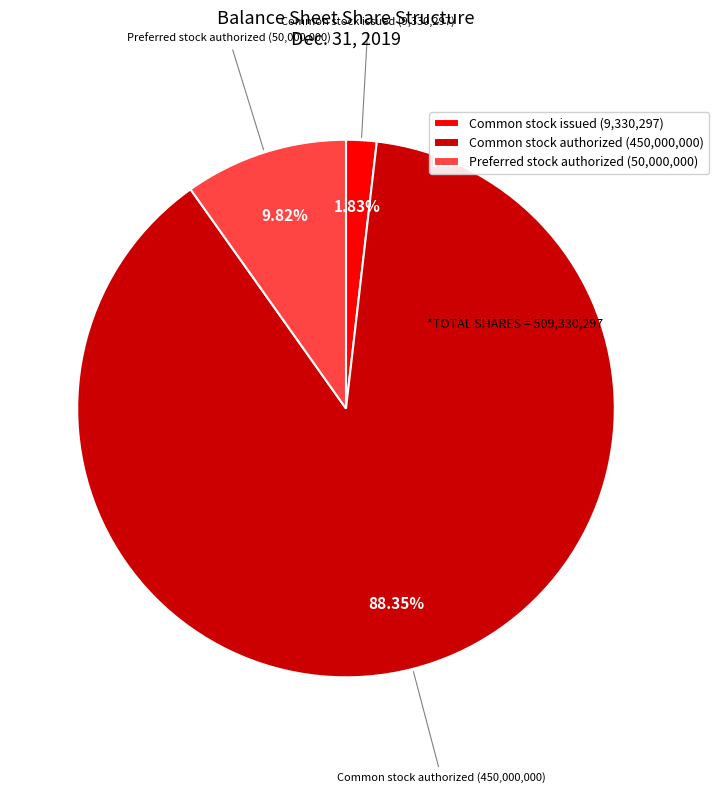

What is the majority slice?

Common stock authorized (450,000,000)